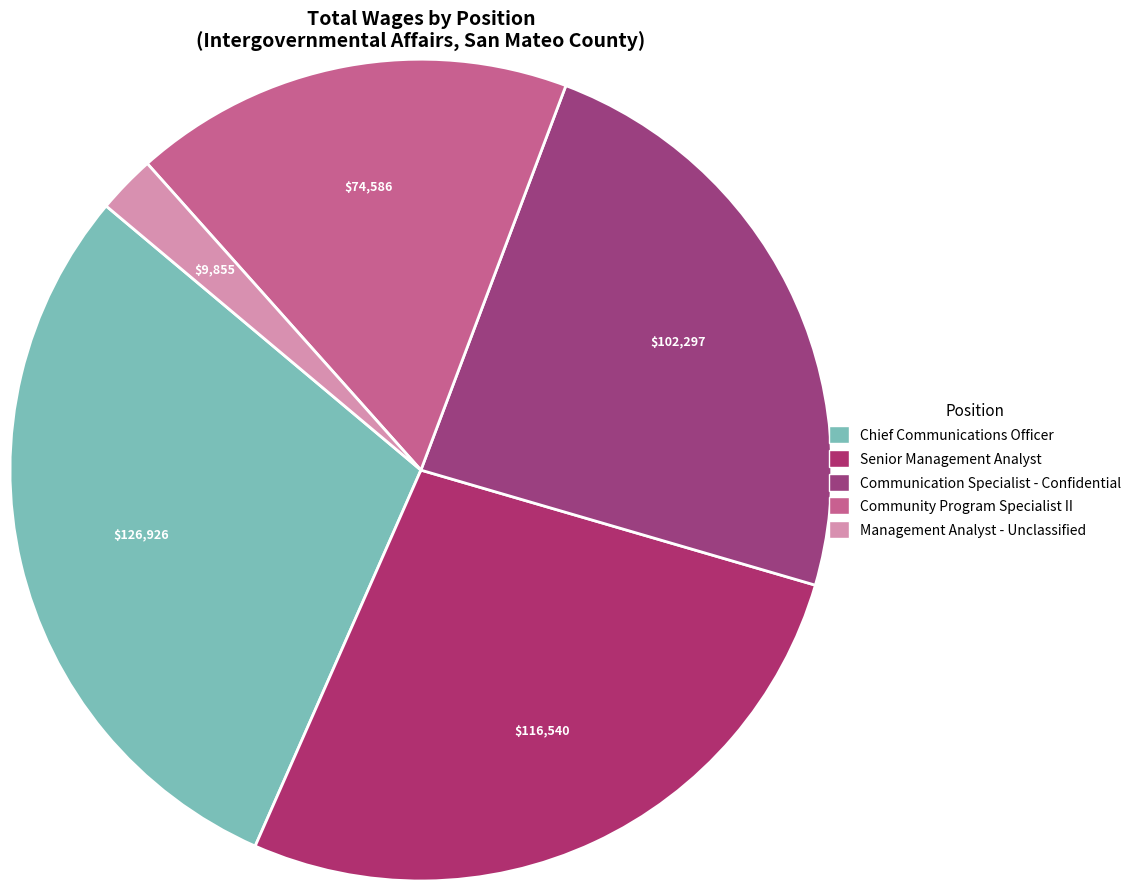

What percentage is the Chief Communications Officer slice, to the nearest percent?

30%